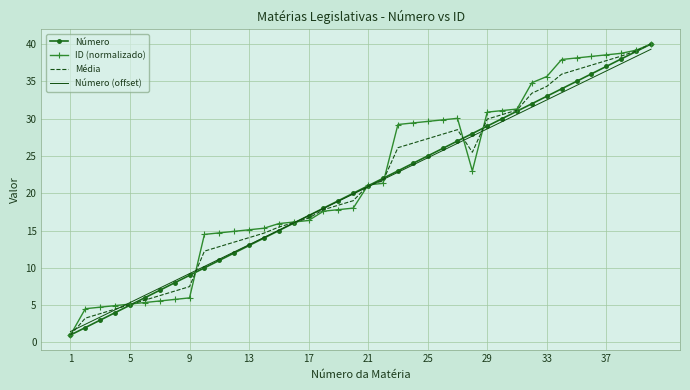

What is the maximum value for Número?

40.0